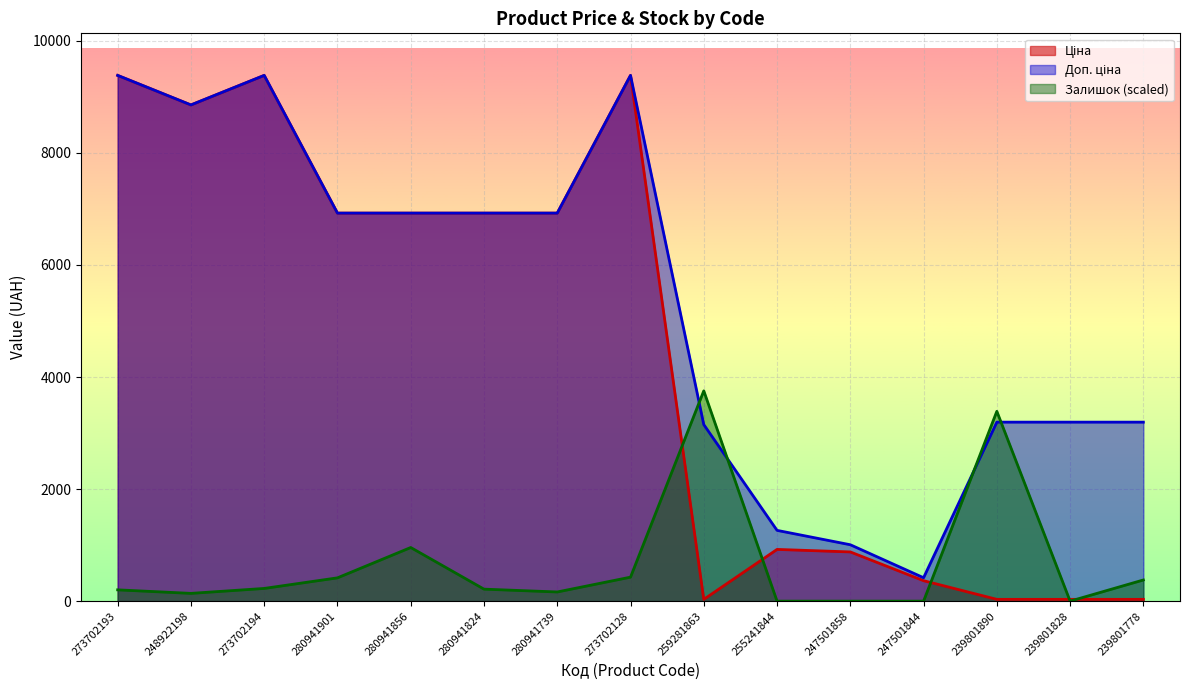

Reading right to left, list all the values displayed in this chart.

Ціна: 239801778=31.9	239801828=31.9	239801890=31.9	247501844=365.1	247501858=878.4	255241844=923.4	259281863=31.5	273702128=9384.0	280941739=6925.7	280941824=6925.7	280941856=6925.7	280941901=6925.7	273702194=9384.0	248922198=8856.7	273702193=9384.0
Доп. ціна: 239801778=3195.0	239801828=3195.0	239801890=3195.0	247501844=418.0	247501858=1006.6	255241844=1263.2	259281863=3151.0	273702128=9384.0	280941739=6925.7	280941824=6925.7	280941856=6925.7	280941901=6925.7	273702194=9384.0	248922198=8856.7	273702193=9384.0
Залишок: 239801778=377.9	239801828=0.0	239801890=3388.3	247501844=0.0	247501858=0.0	255241844=0.0	259281863=3753.6	273702128=428.3	280941739=163.7	280941824=214.1	280941856=957.3	280941901=415.7	273702194=226.7	248922198=138.6	273702193=201.5